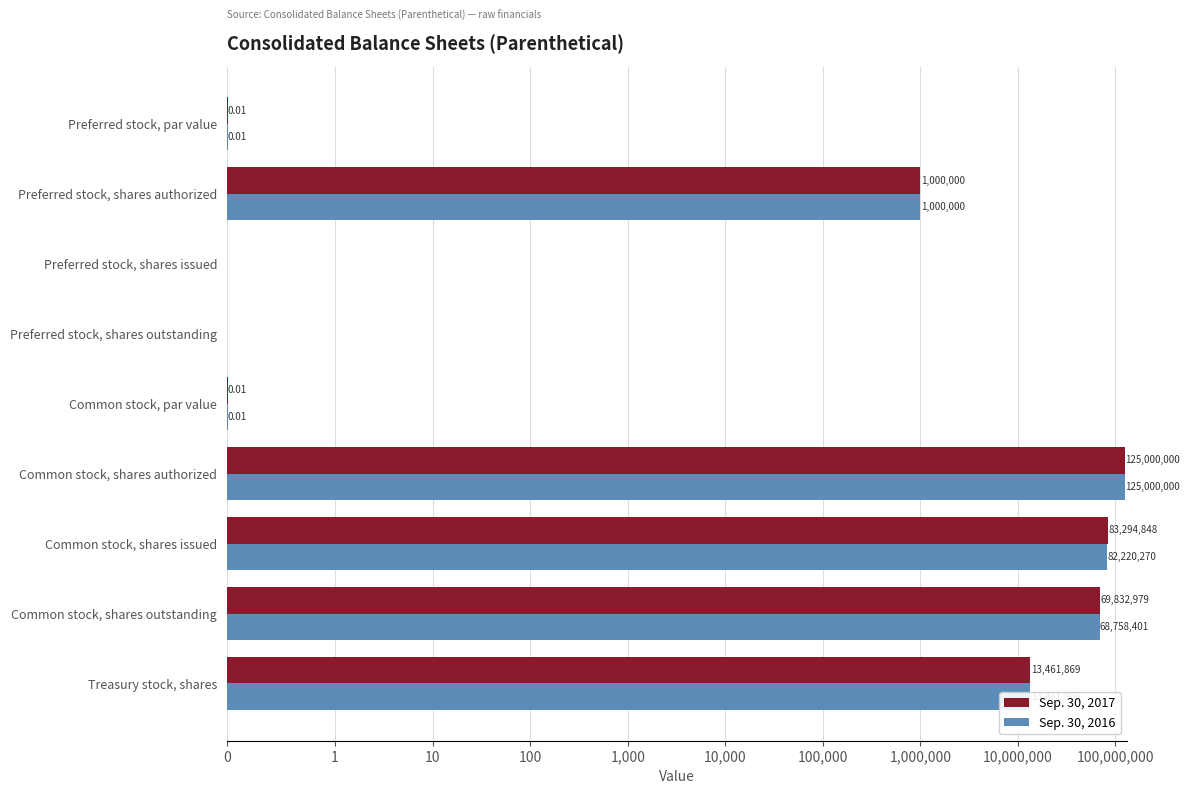

What is the difference between the maximum and minimum values in the Sep. 30, 2016 series?

125000000.0